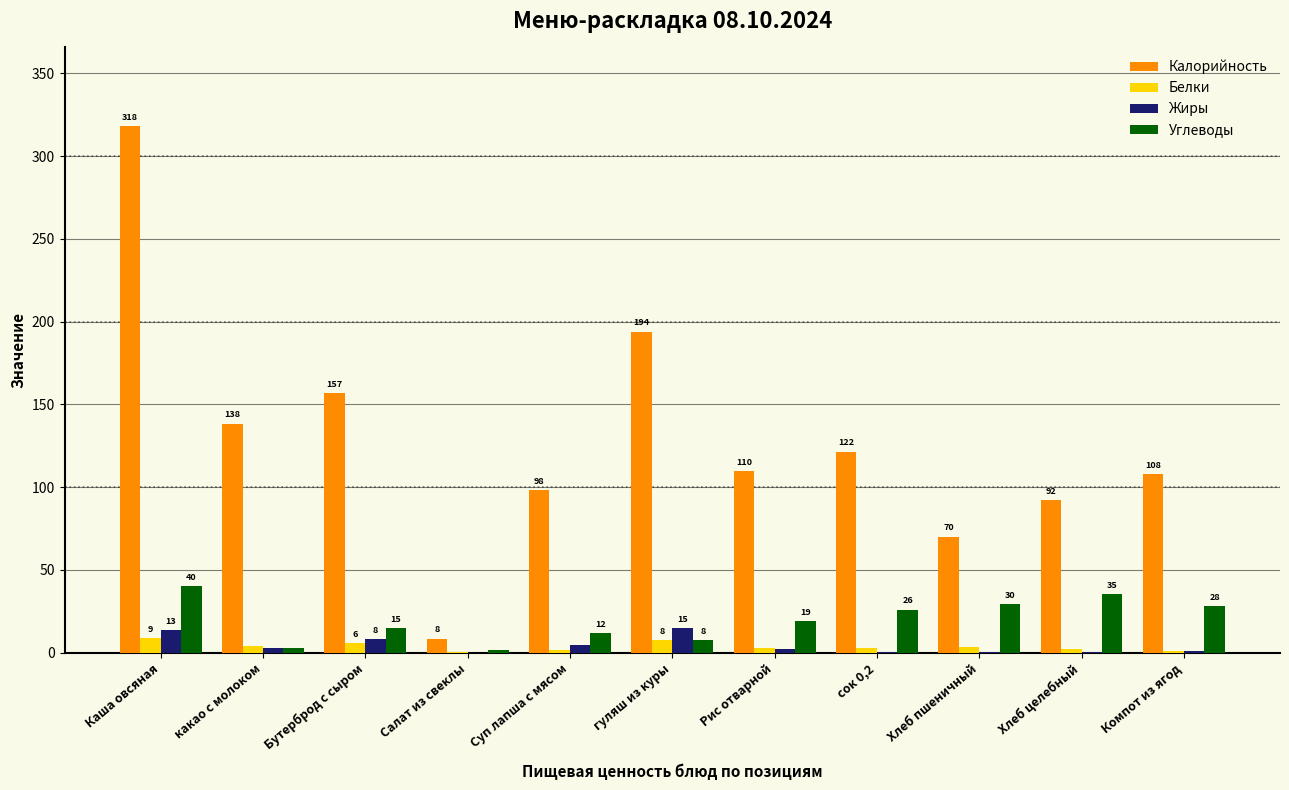

How many categories are shown in the chart?

11